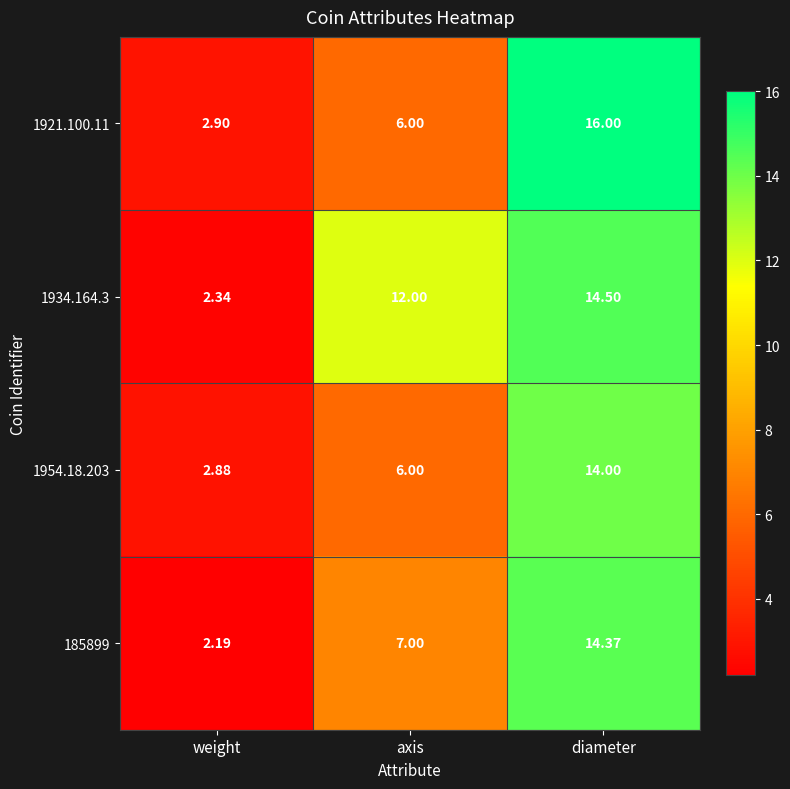

At which category is the sum across all series the highest?

diameter